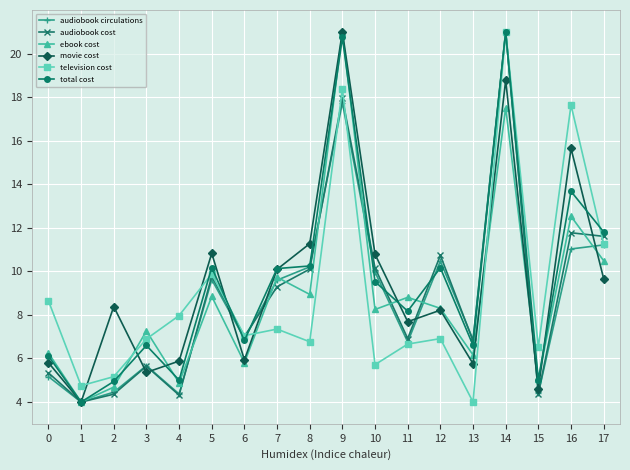

Which series changed the most between 0 and 7?

audiobook circulations